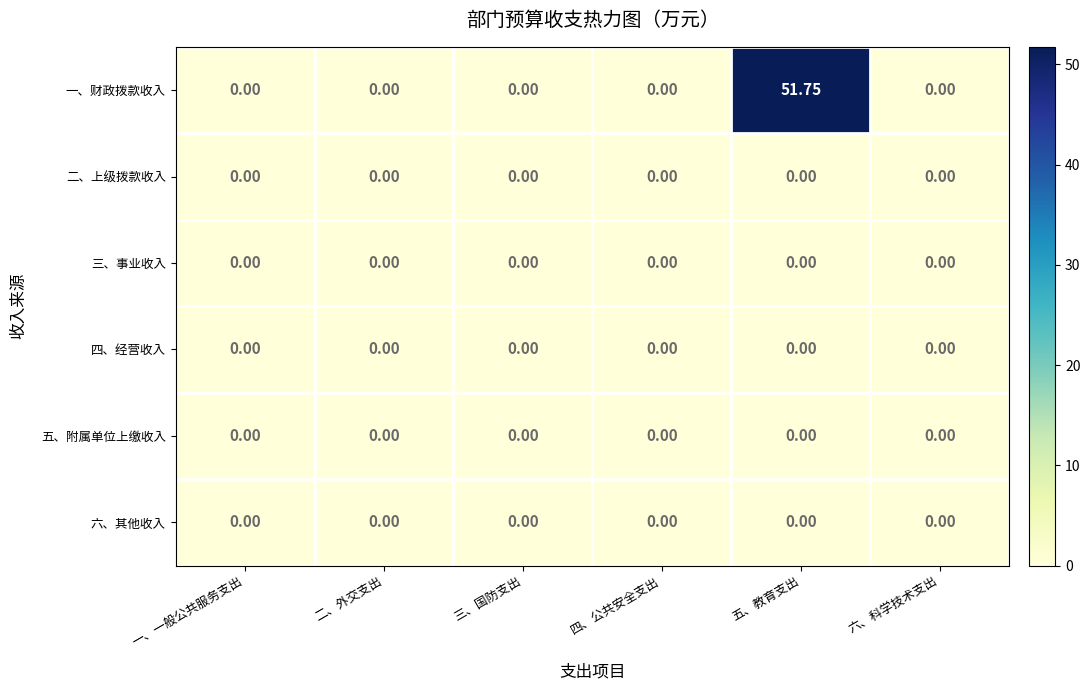

At which category is the sum across all series the highest?

五、教育支出